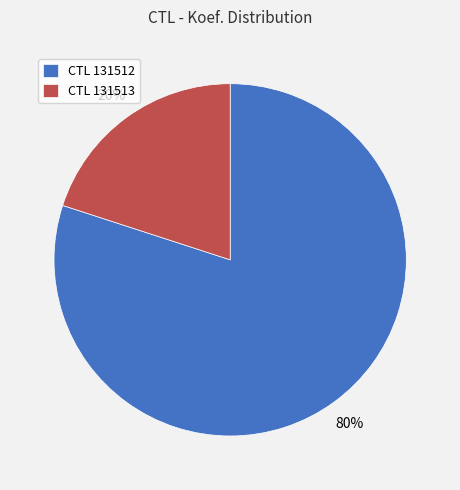

True or false: CTL 131512 accounts for 80% of the total.

True